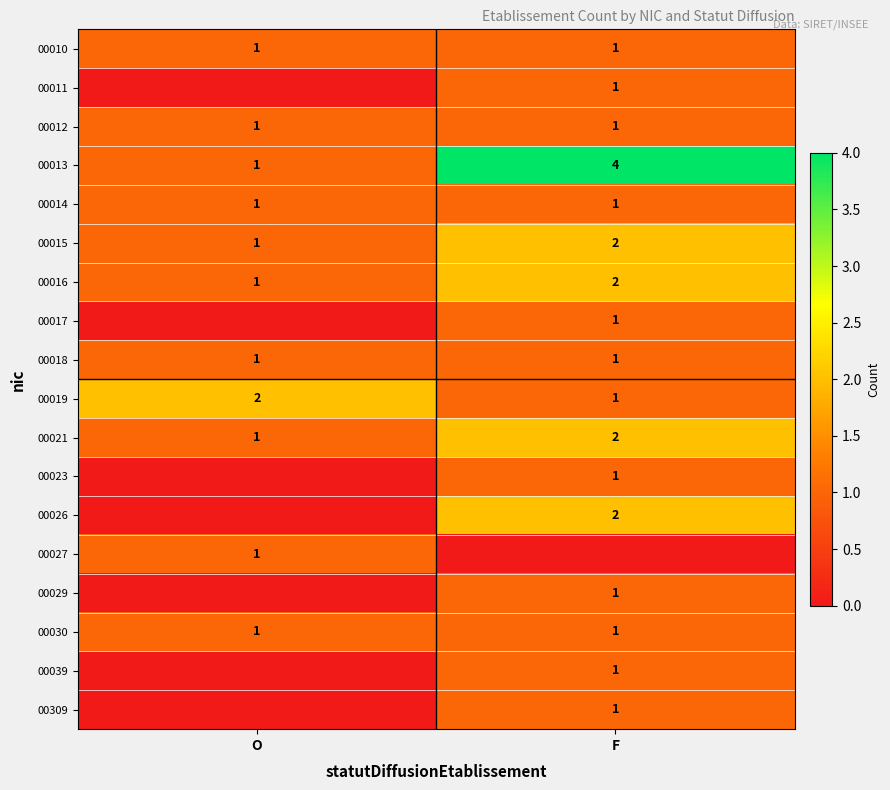

The 00029 series shows 1 at F. True or false?

True